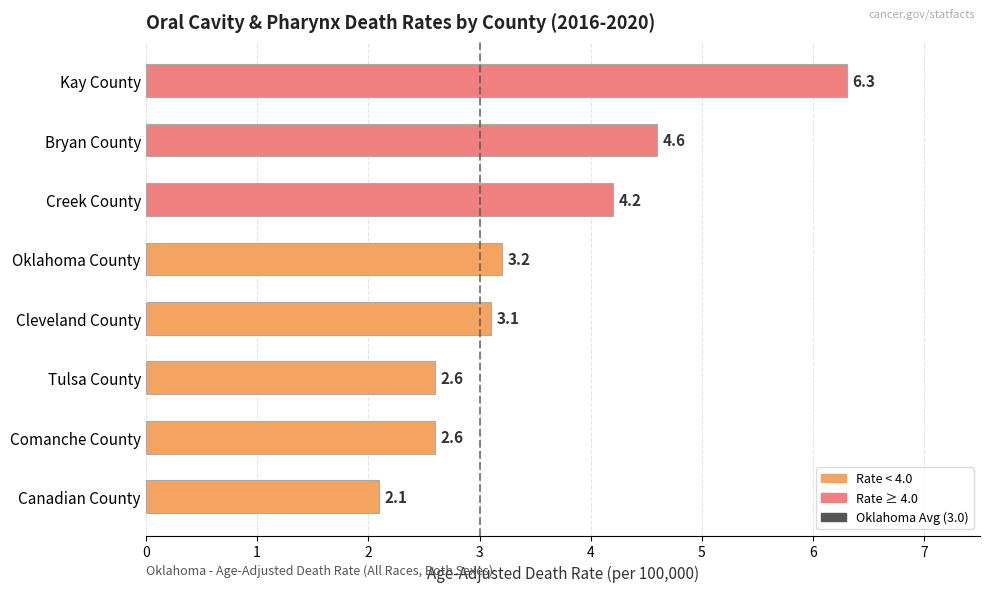

What position from the bottom is Tulsa County?

3